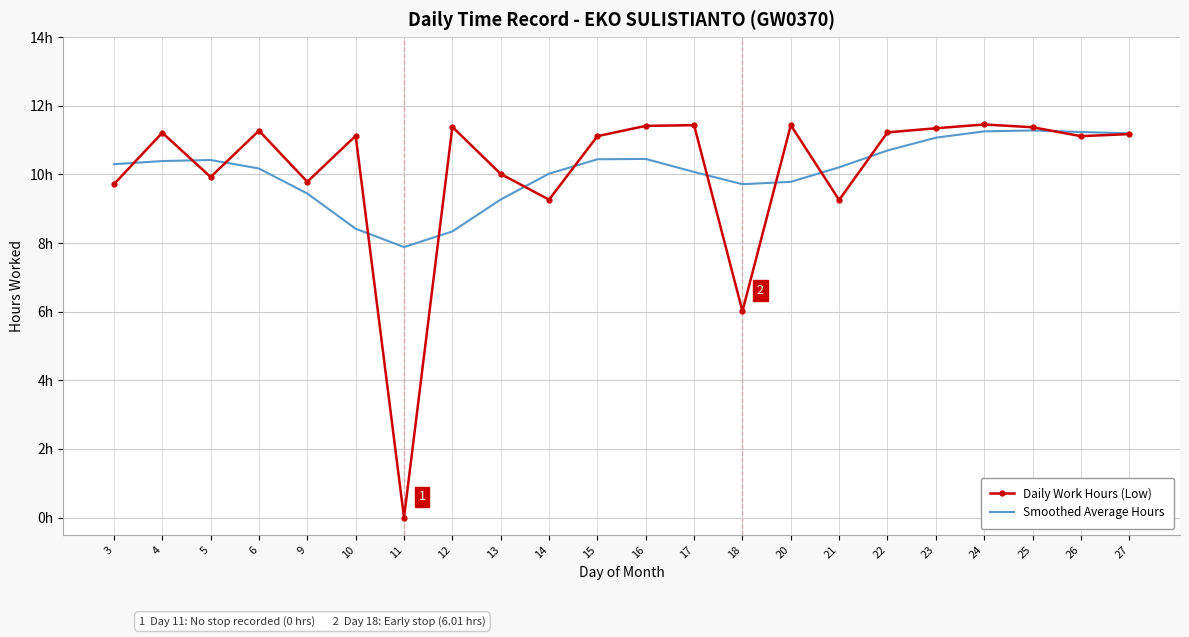

What is the total value across all series at 26?

22.3